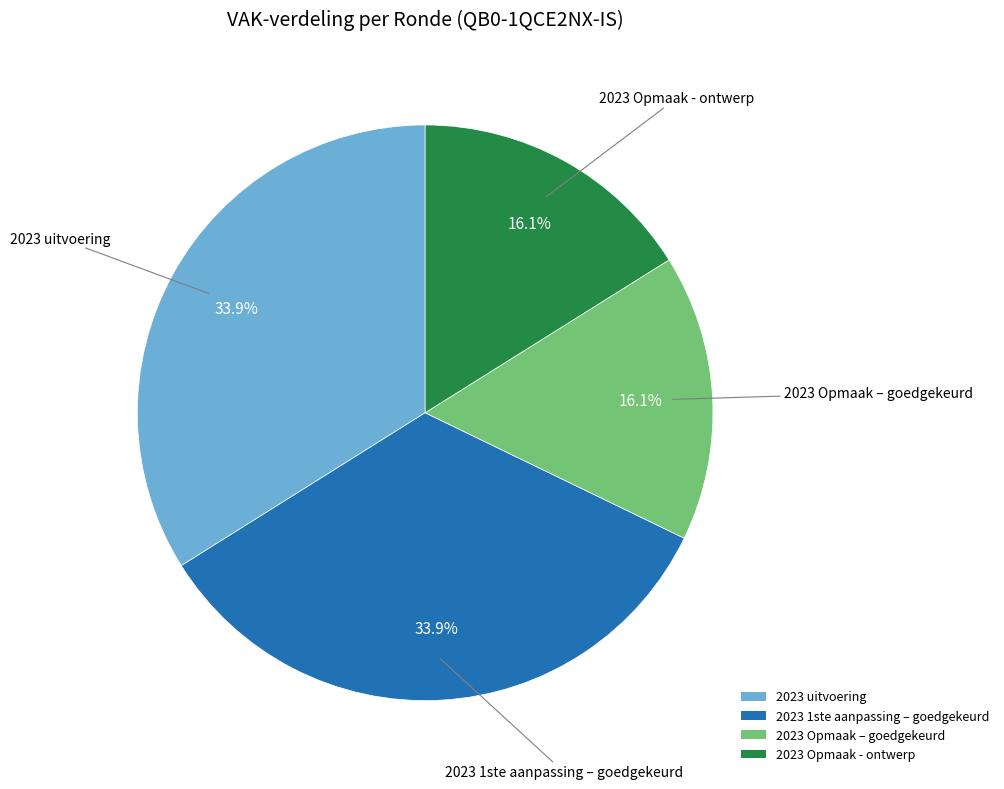

Does 2023 1ste aanpassing – goedgekeurd represent more than half of the total?

No